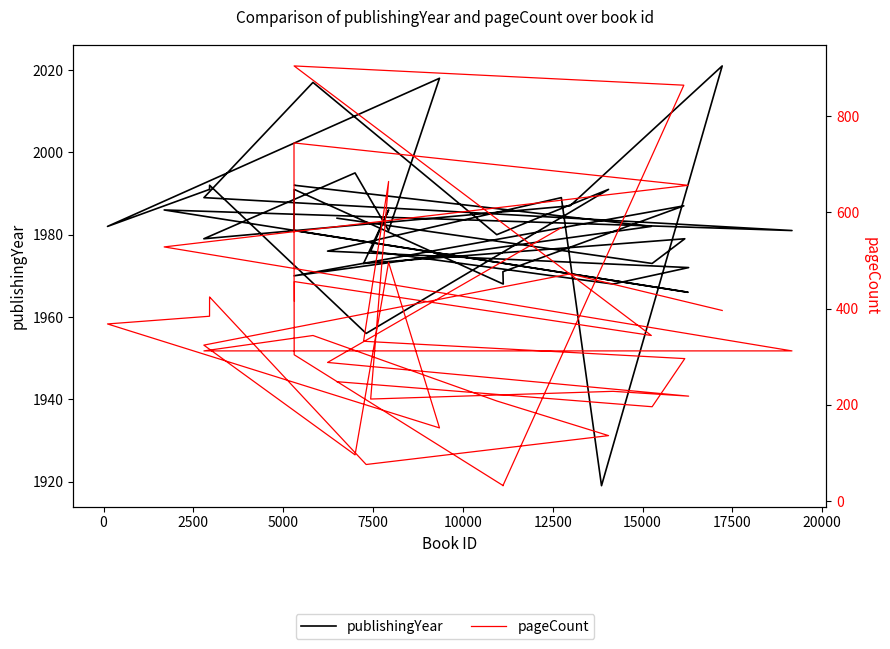

Is the value of publishingYear at 22500 greater than the value of pageCount at 27?

Yes